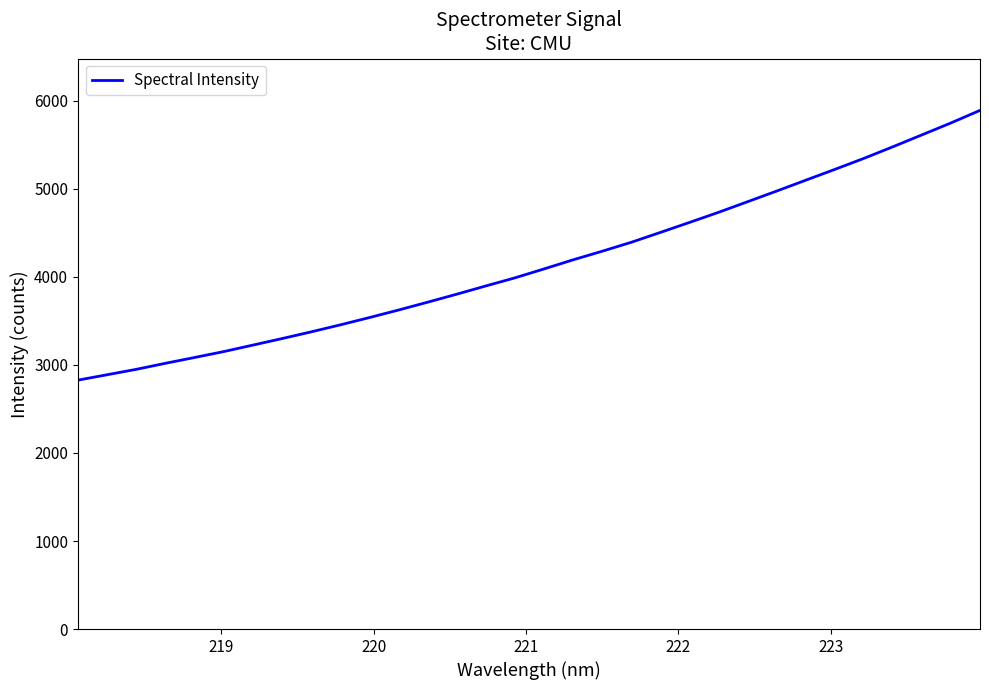

How many lines are shown in the chart?

1